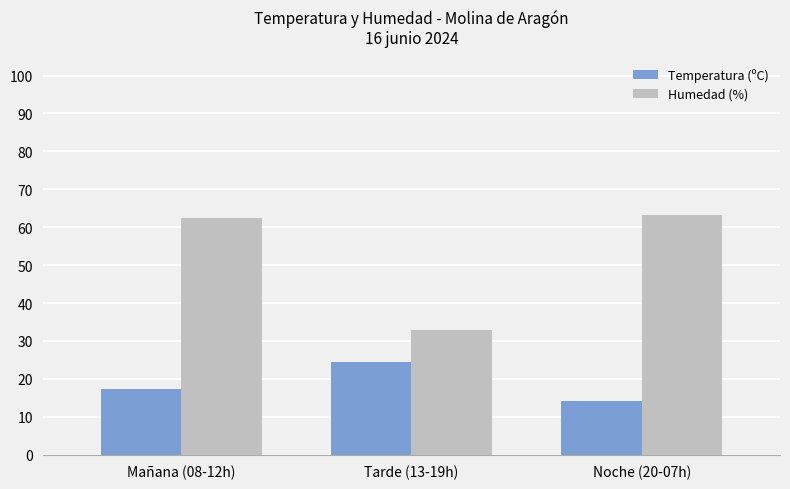

List the labels in order of Temperatura (ºC) value, smallest first.

Noche (20-07h), Mañana (08-12h), Tarde (13-19h)